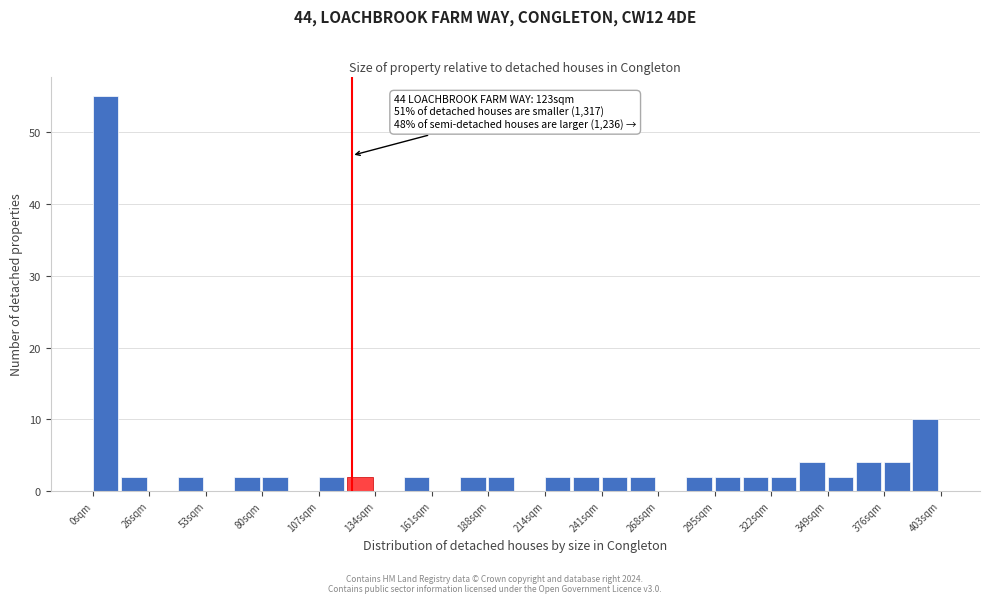

Around what value on the x-axis is the tallest bar? Give the approximate position of its centre, as read against the axis.

5